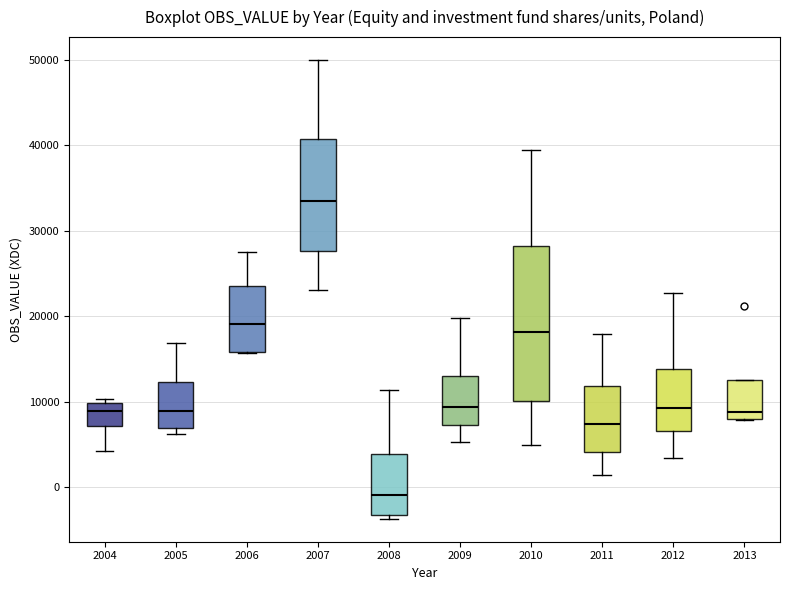

Reading left to right, transcribe this box plot: for each box, give where its median line is, the range the box spans, and where its two whiskers end, as read against the y-axis. The values are not printed on the chart, so give them approximately, as read against the axis.

2004: median 9000, box 7000 to 10000, whiskers 4000 to 10000 (just above the box's upper edge)
2005: median 9000, box 7000 to 12000, whiskers 6000 to 17000
2006: median 19000, box 16000 to 24000, whiskers 16000 to 28000
2007: median 33000, box 28000 to 41000, whiskers 23000 to 50000
2008: median -1000, box -3000 to 4000, whiskers -4000 to 11000
2009: median 9000, box 7000 to 13000, whiskers 5000 to 20000
2010: median 18000, box 10000 to 28000, whiskers 5000 to 39000
2011: median 7000, box 4000 to 12000, whiskers 1000 to 18000
2012: median 9000, box 7000 to 14000, whiskers 3000 to 23000
2013: median 9000, box 8000 to 13000, whiskers 8000 to 13000